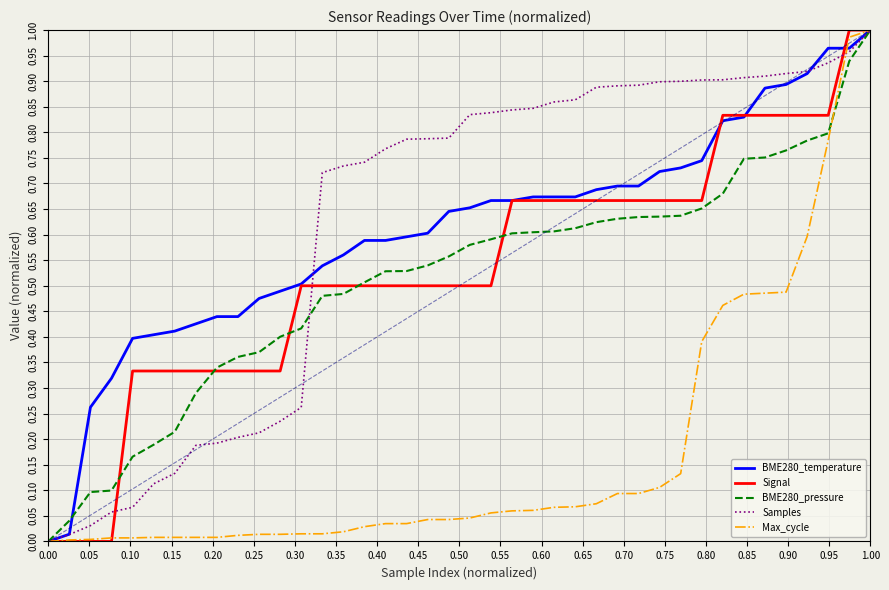

How many lines are shown in the chart?

5